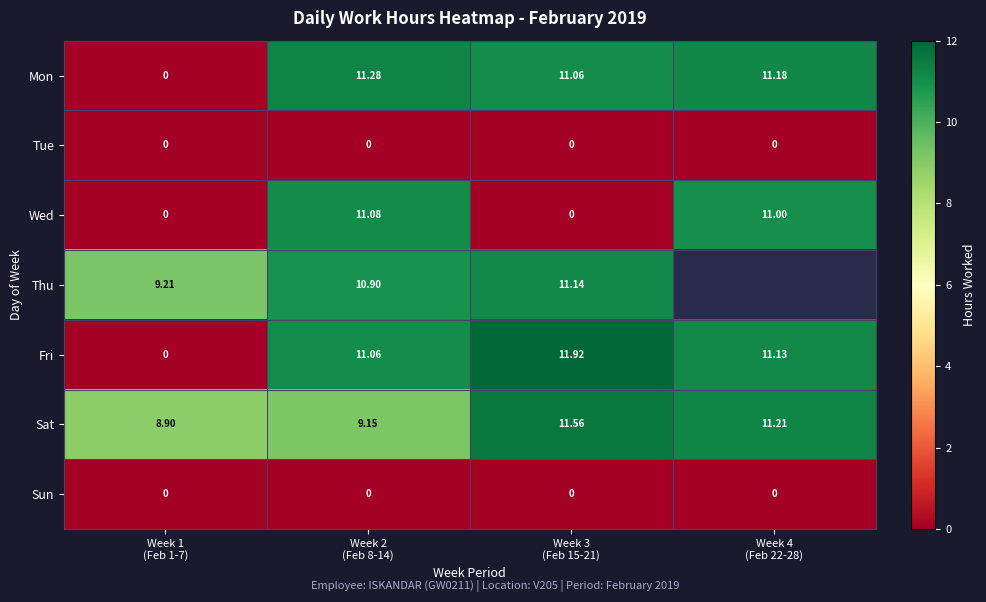

Which category has the lowest value in the Wed series?

Week 1 (Feb 1-7)